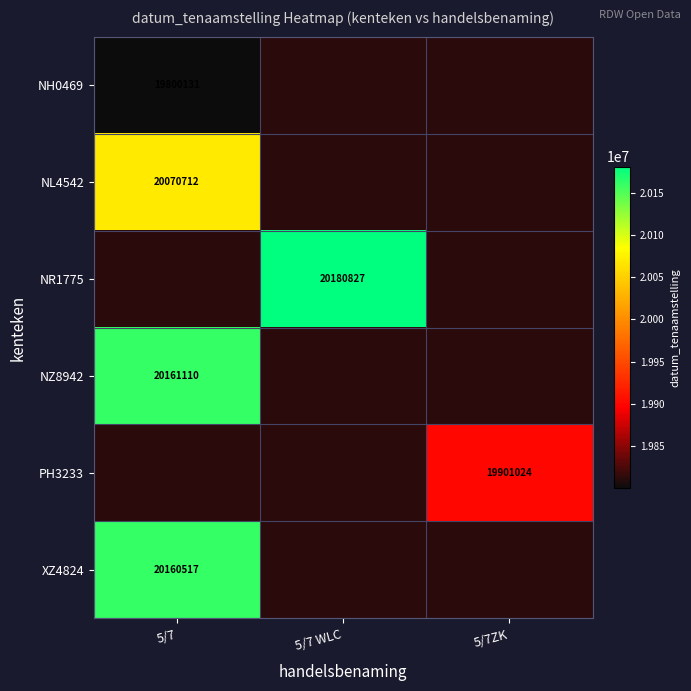

At how many categories does at least one series exceed 13530257?

3